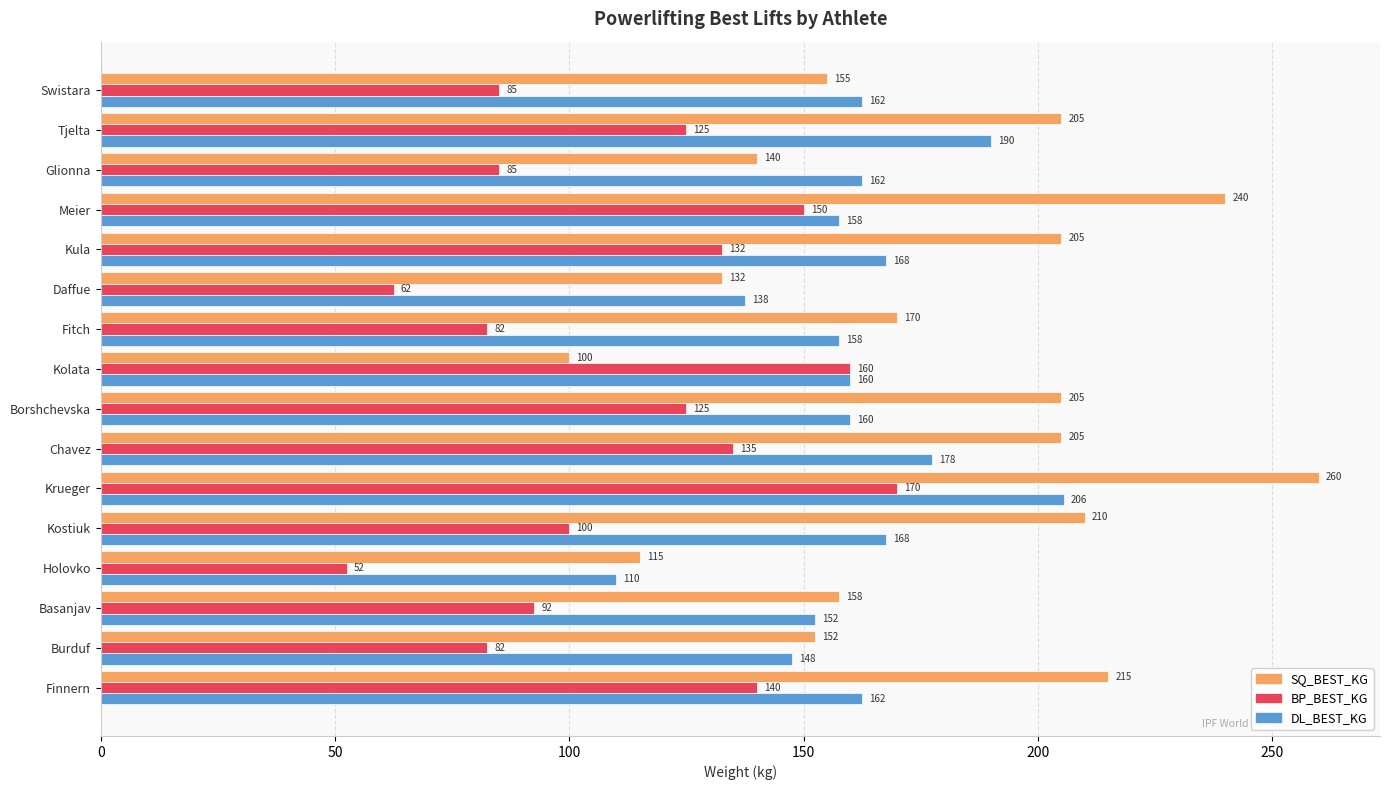

Read the SQ_BEST_KG value at Borshchevska.

205.0